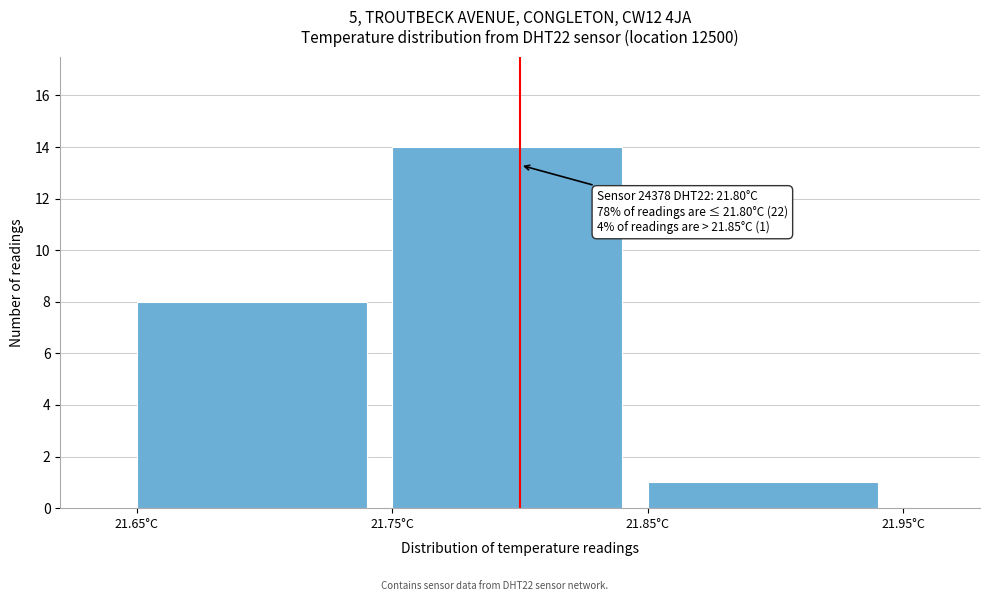

Which range on the x-axis has the tallest bar?

21.75 to 21.85